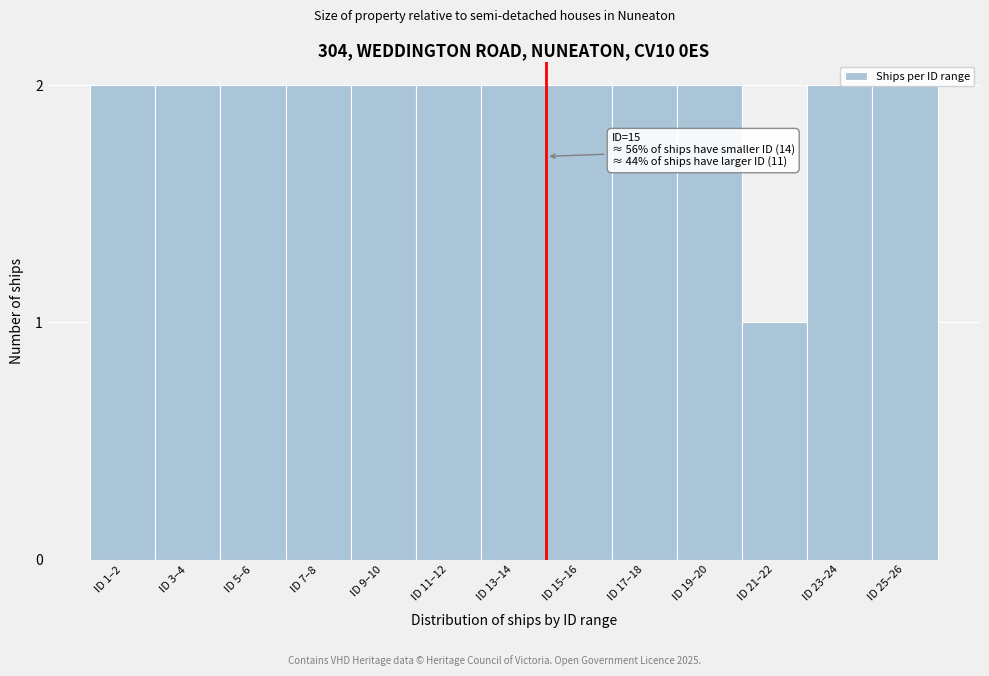

What is the ratio of the value at ID 1–2 to the value at ID 25–26?

1.0